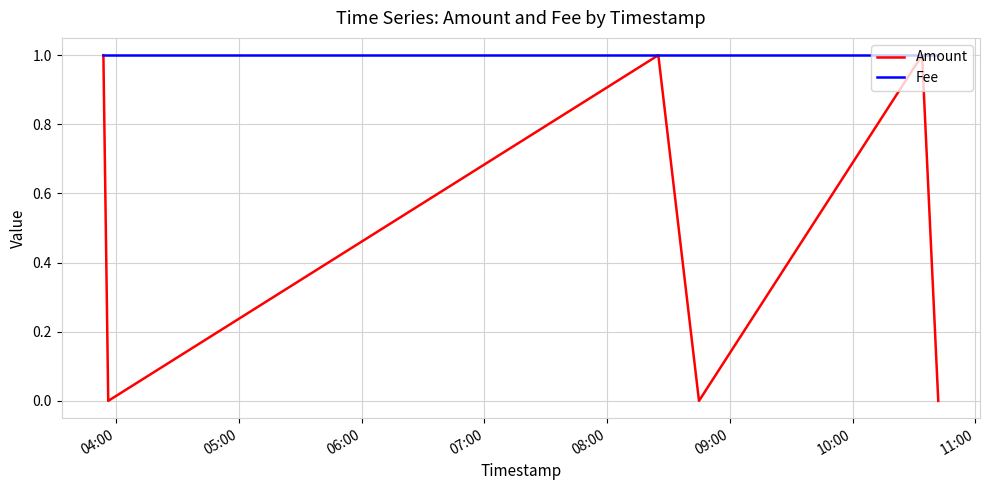

Rank the series by their average value, from highest to lowest.

Fee, Amount